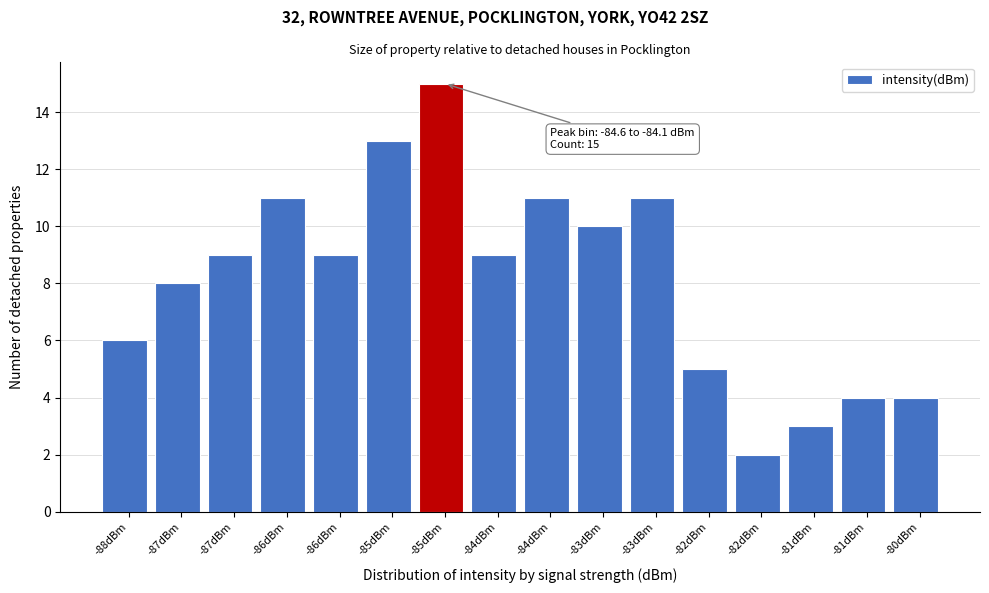

Does the chart contain any negative values?

No